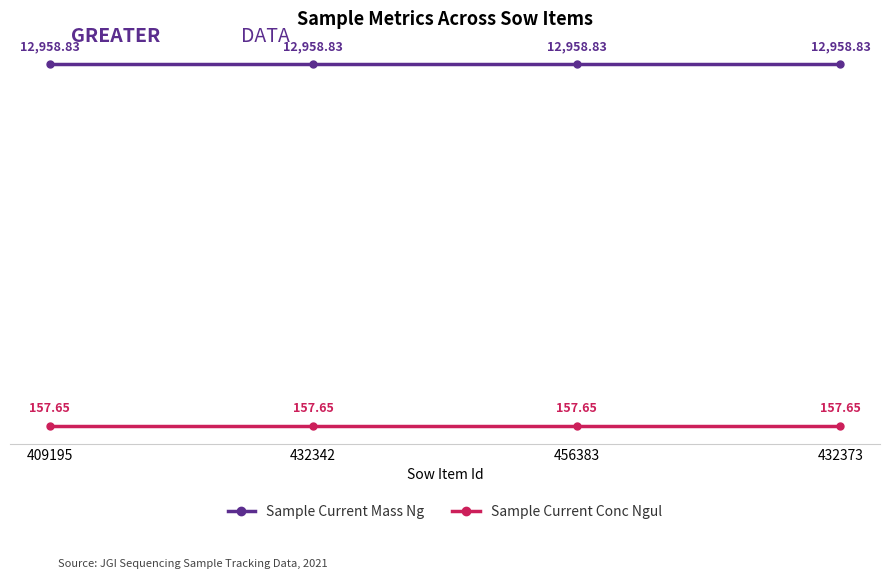

Reading left to right, transcribe all the data shown in this chart.

Sample Current Mass Ng: 12958.8	12958.8	12958.8	12958.8
Sample Current Conc Ngul: 157.7	157.7	157.7	157.7